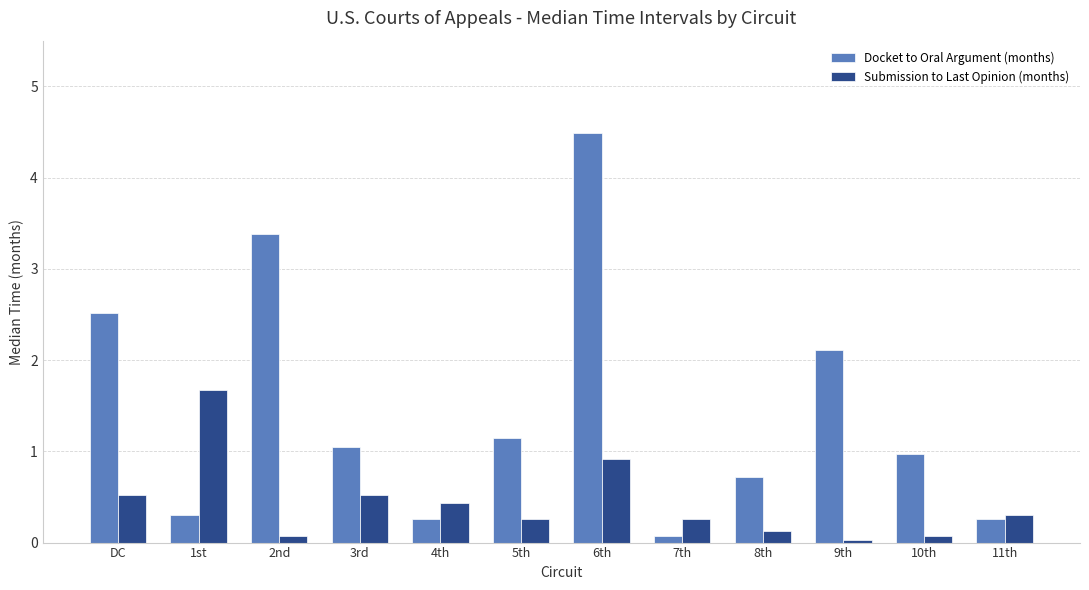

Rank the series by their average value, from highest to lowest.

Docket to Oral Argument (months), Submission to Last Opinion (months)